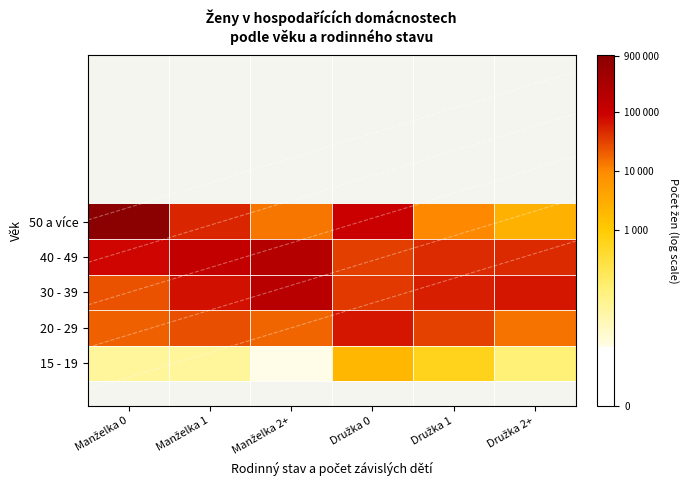

What is the smallest value displayed?

2.3